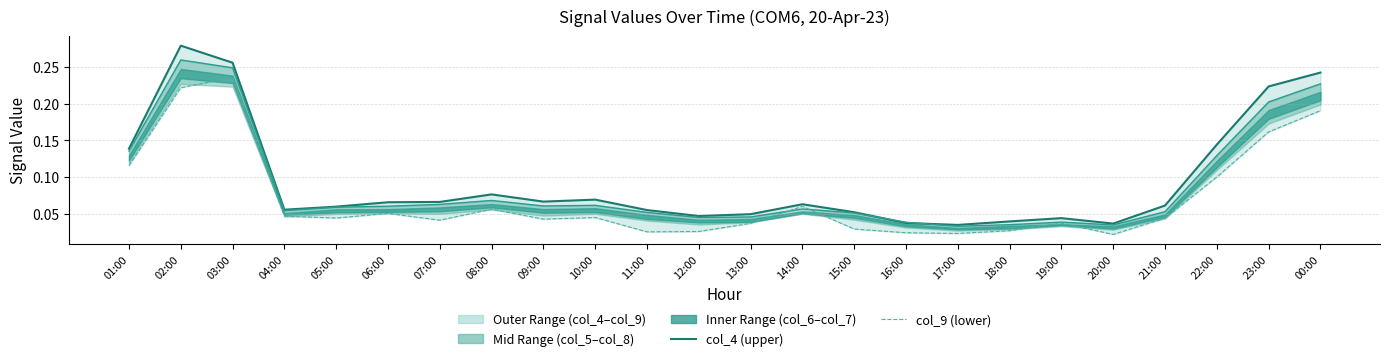

Is the value of col_5 at 08:00 greater than the value of col_4 at 22:00?

No